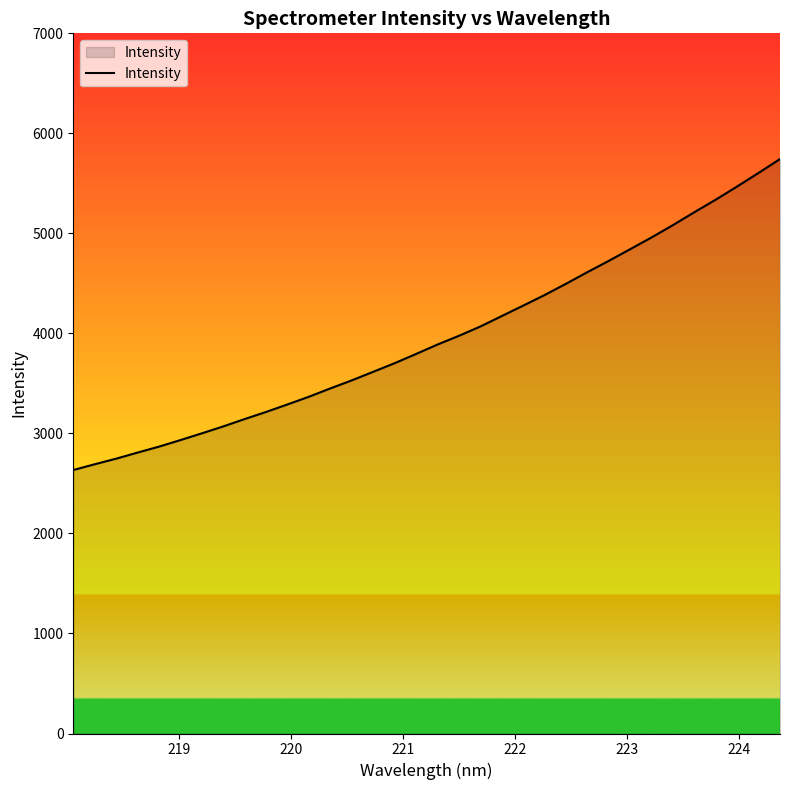

What is the difference between the maximum and minimum values?

3109.0